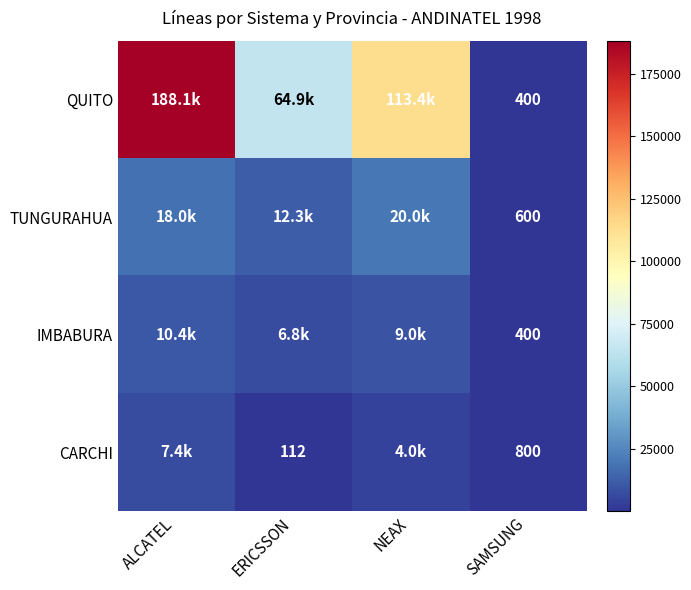

Which category has the lowest value across all series?

ERICSSON